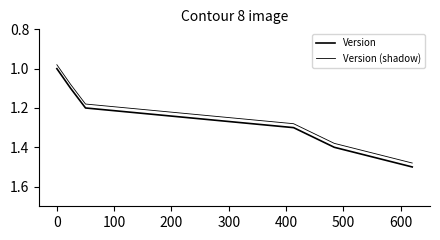

Does the chart have visible grid lines?

No